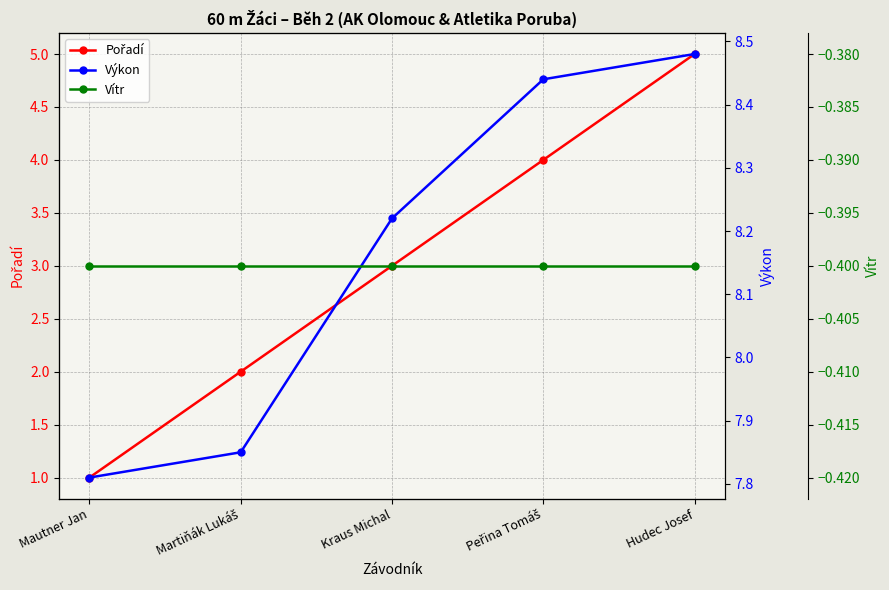

Where is Vítr nearest to the value 0?

Mautner Jan